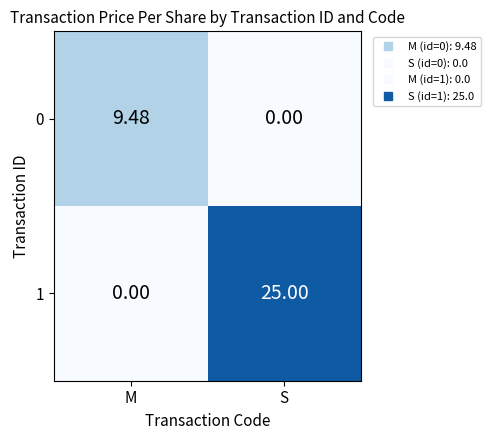

At which category is the sum across all series the highest?

S